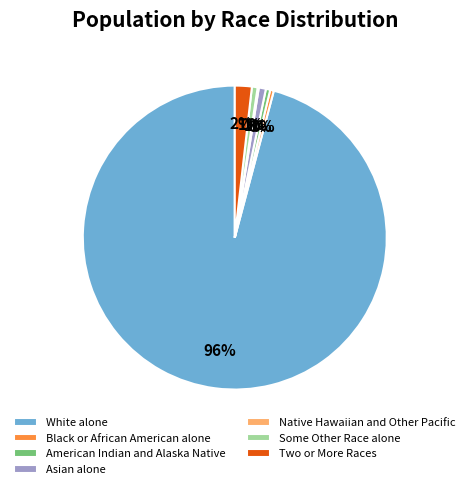

Between White alone and Two or More Races, which is larger?

White alone